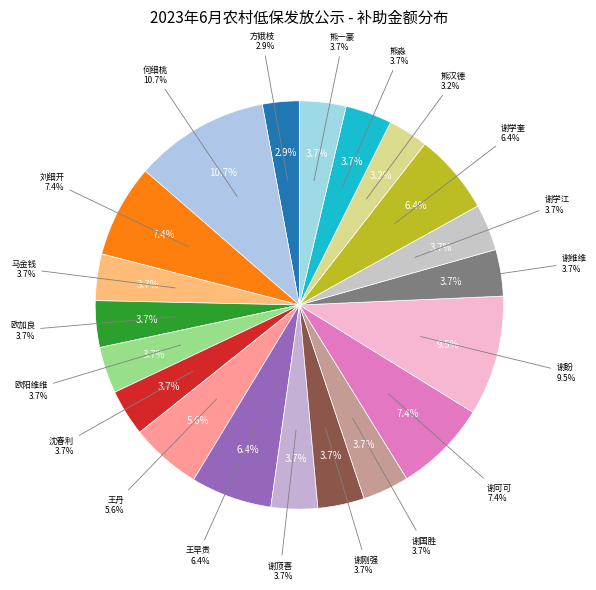

Is the sum of 谢国胜 and 王早贵 greater than half?

No